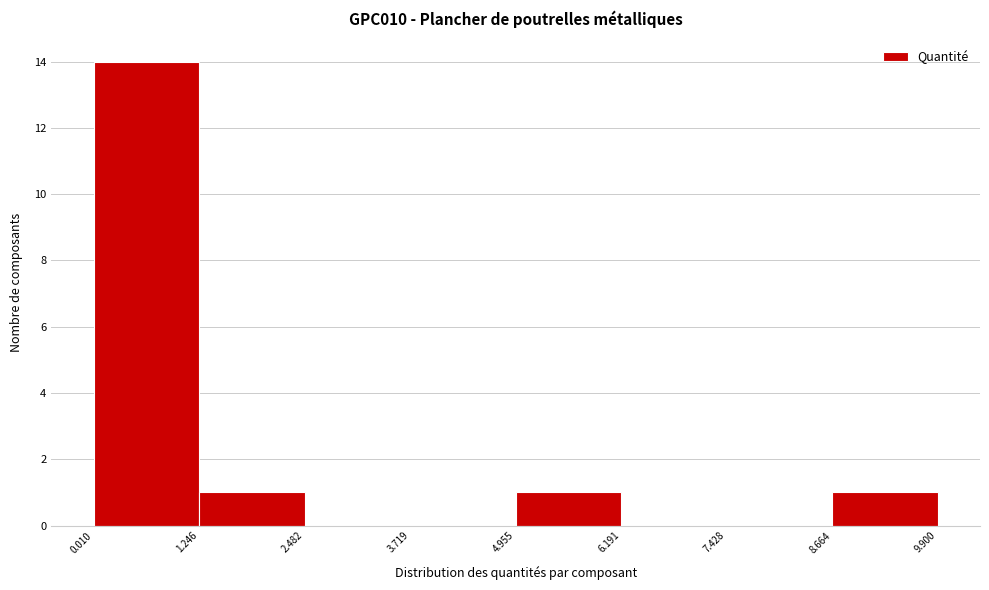

What is the height of the bar covering 1.246 to 2.482 on the x-axis? The values are not printed on the chart, so give them approximately, as read against the axis.

1